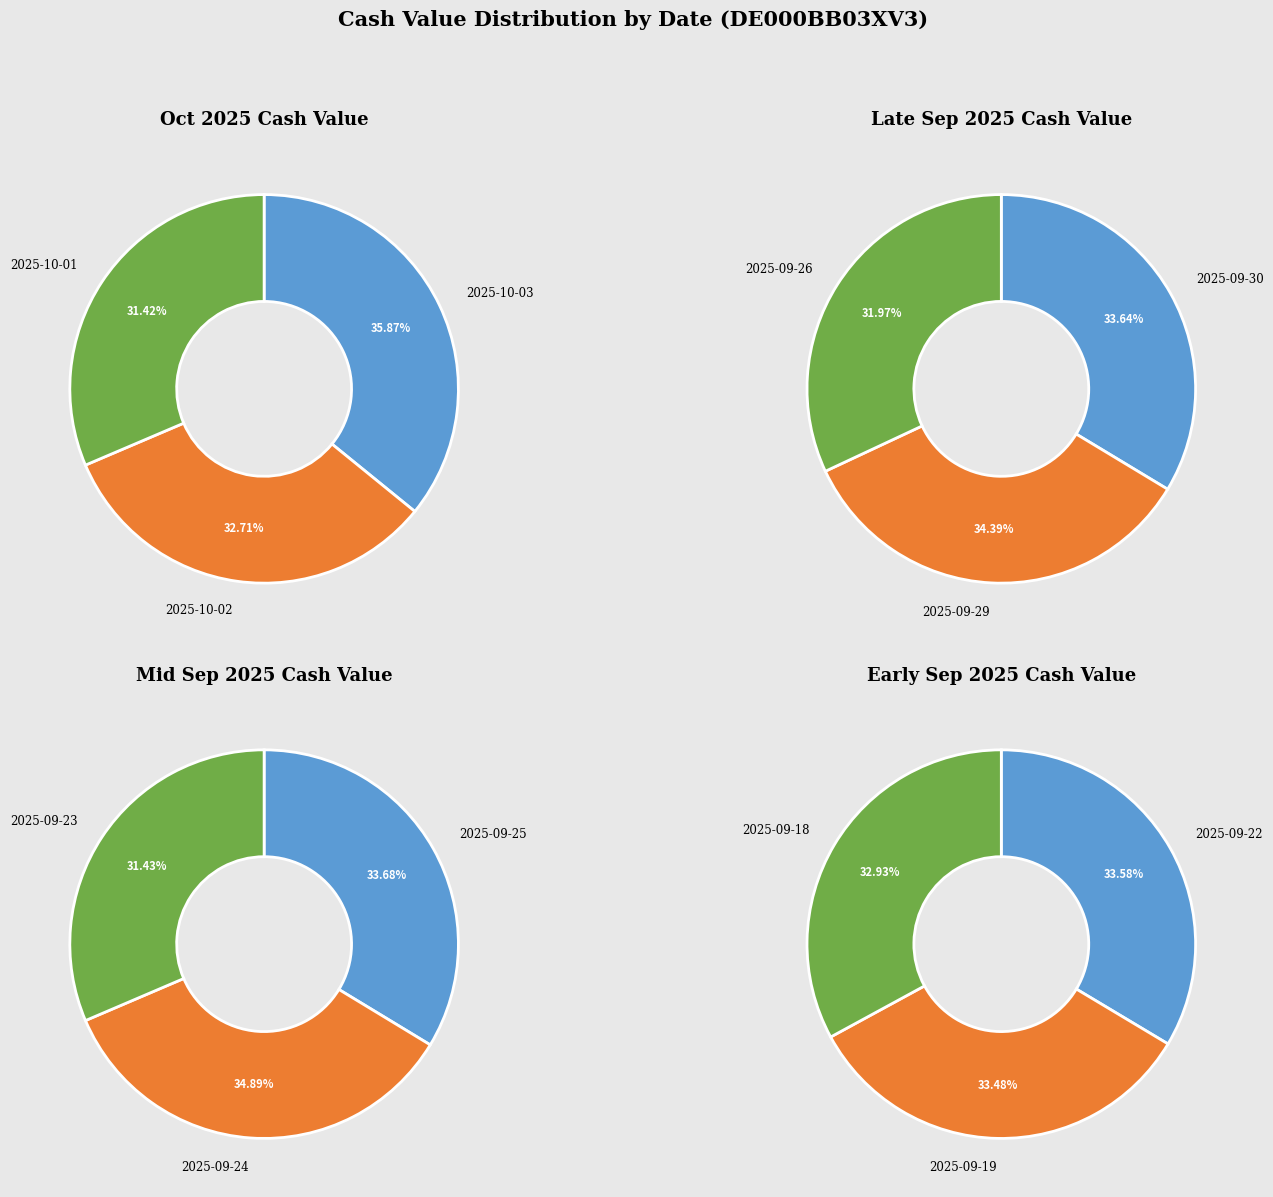

How many segments does this pie chart have?

12